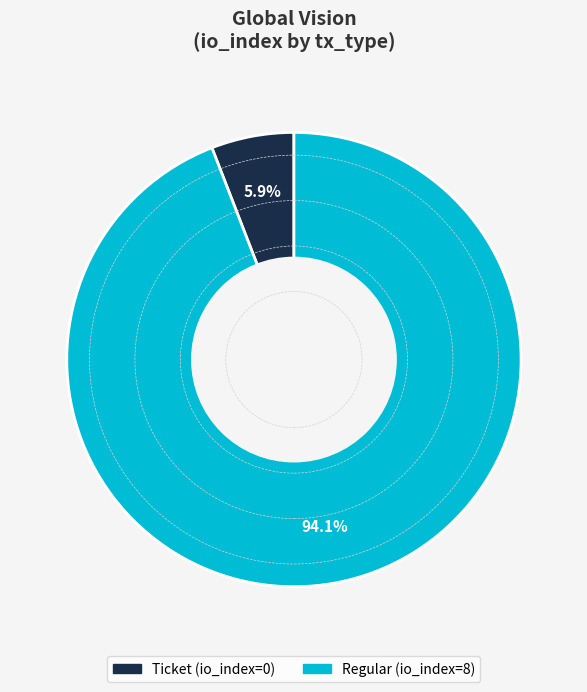

Count the number of slices in the pie.

2